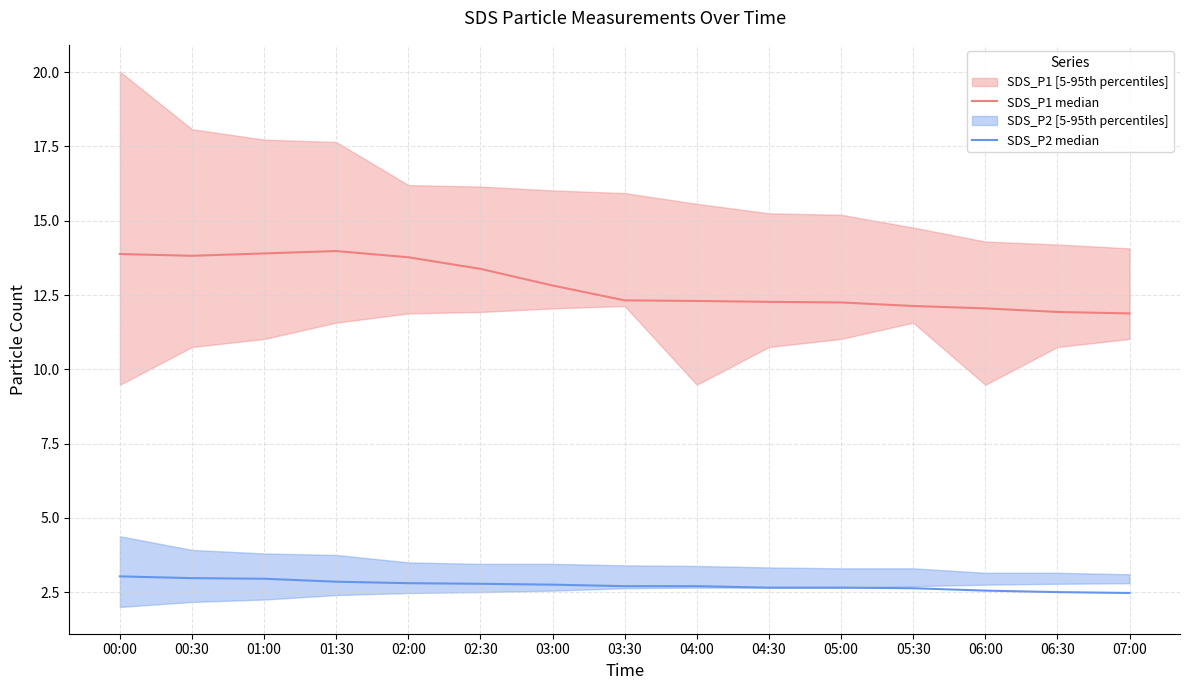

What is the lowest value of the SDS_P2 median series?

2.5